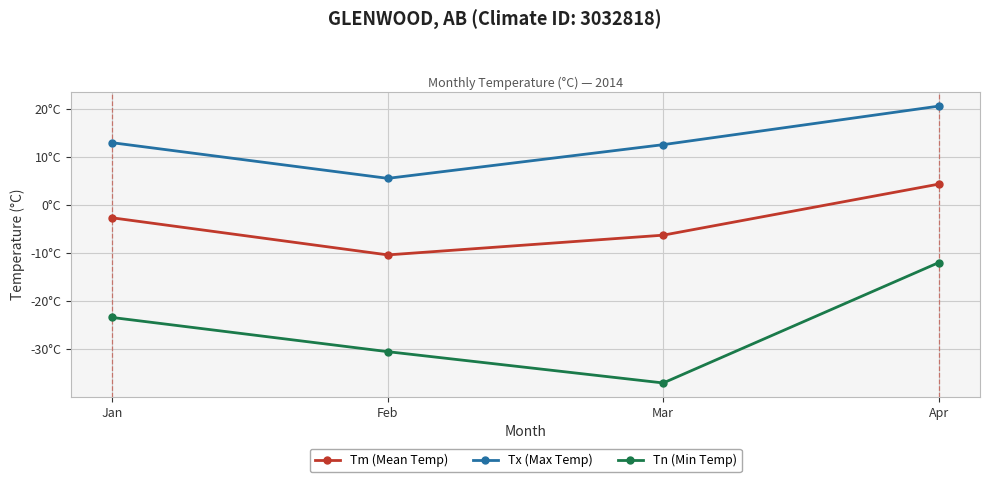

The value of Tm (Mean Temp) at Apr is 4.3. True or false?

True